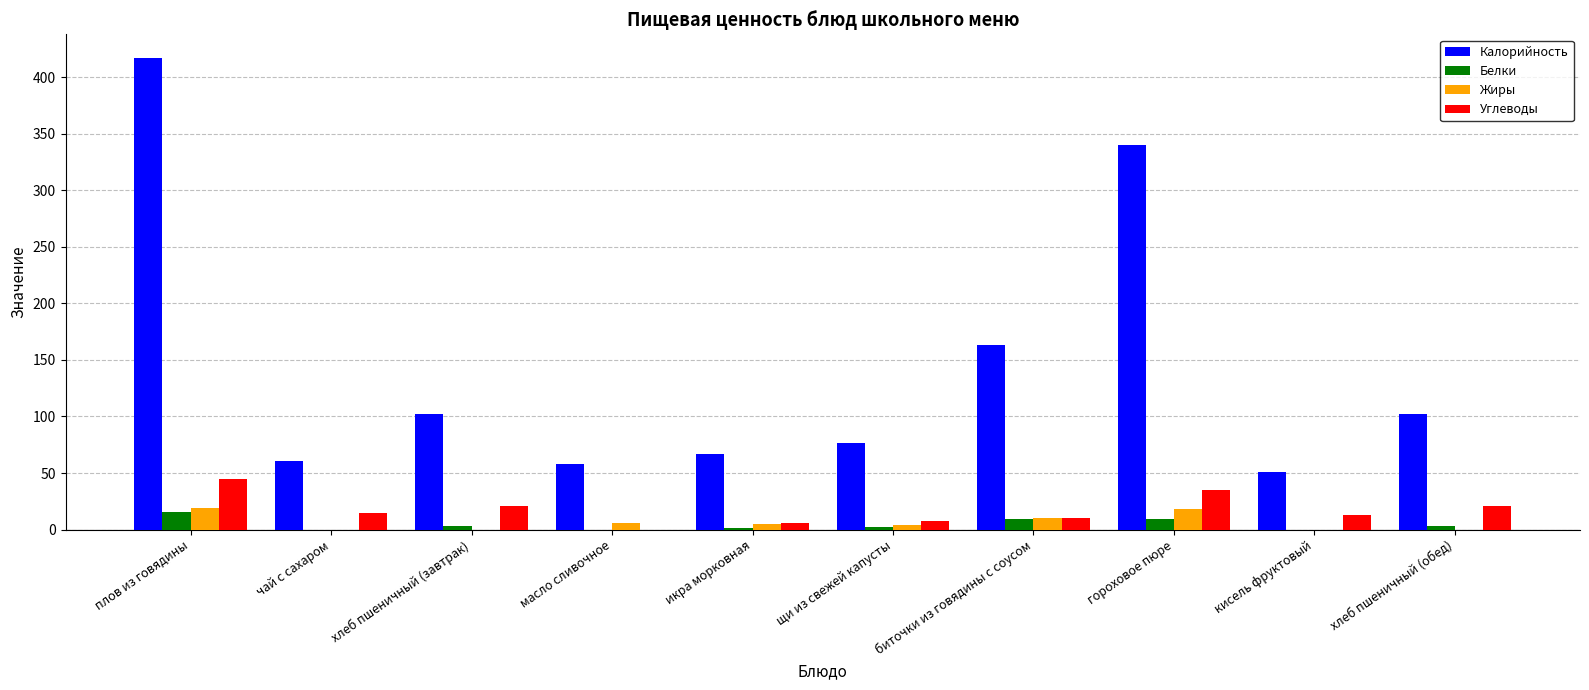

What is the total value across all series at хлеб пшеничный (обед)?

126